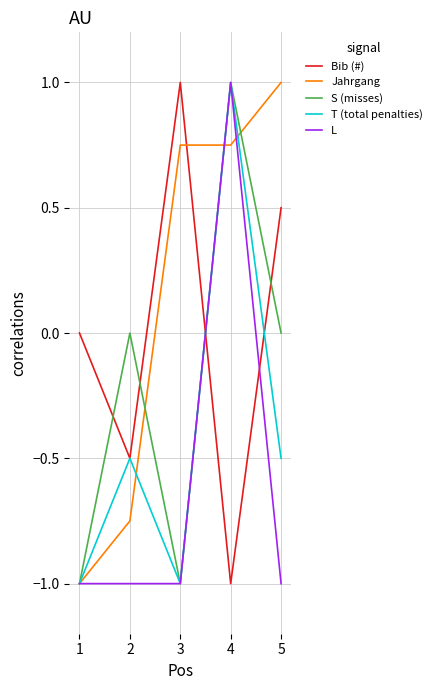

How many times do S (misses) and Bib (#) cross each other?

4